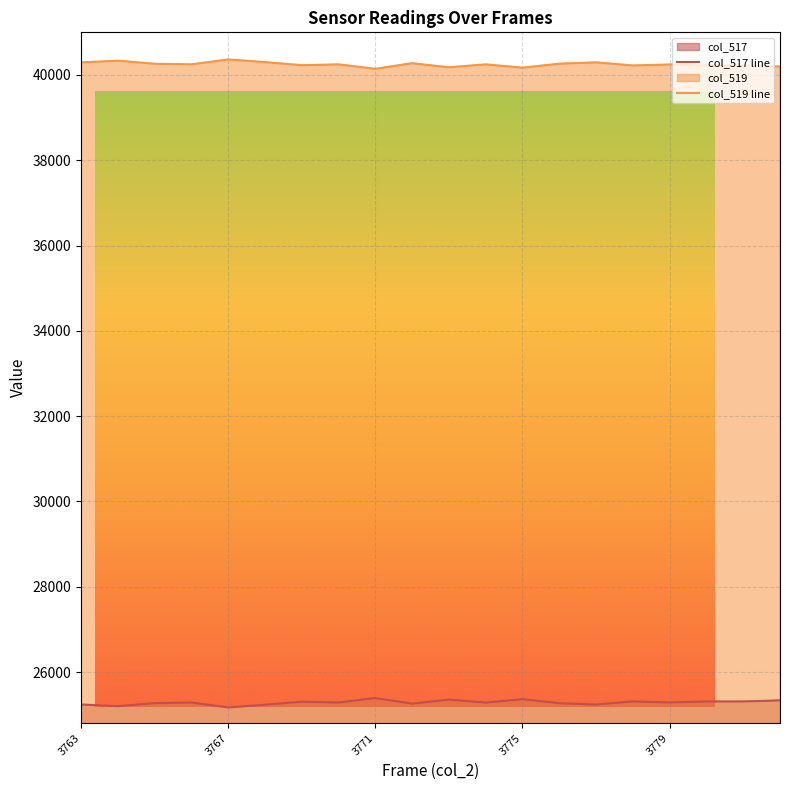

What is the maximum value for col_517 line?

25391